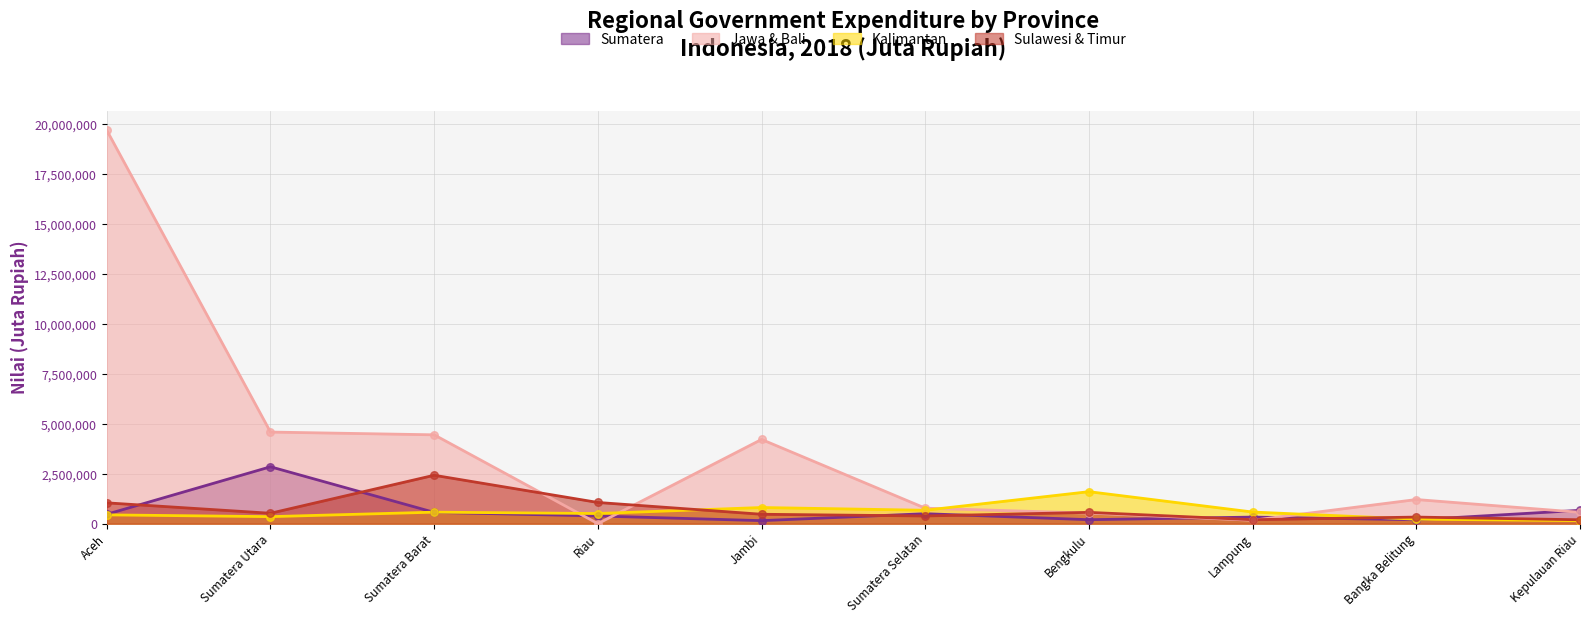

At how many categories does at least one series exceed 2362496?

4